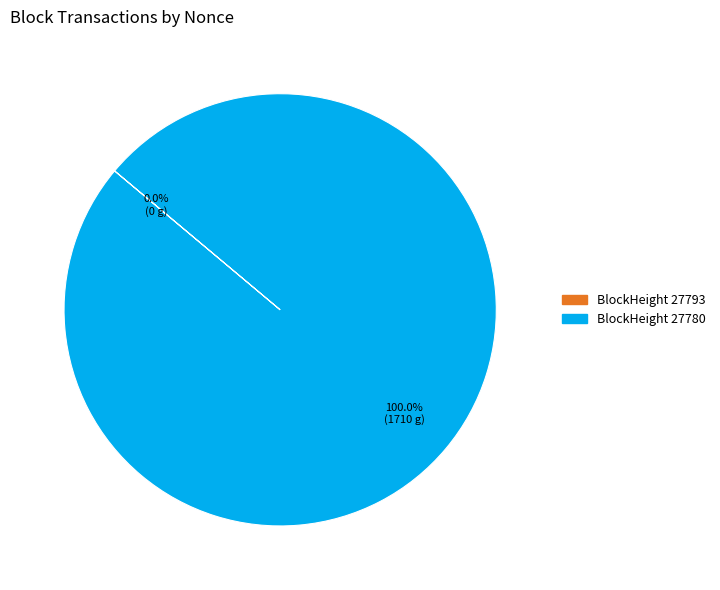

Which category has the smallest portion of the pie?

27793